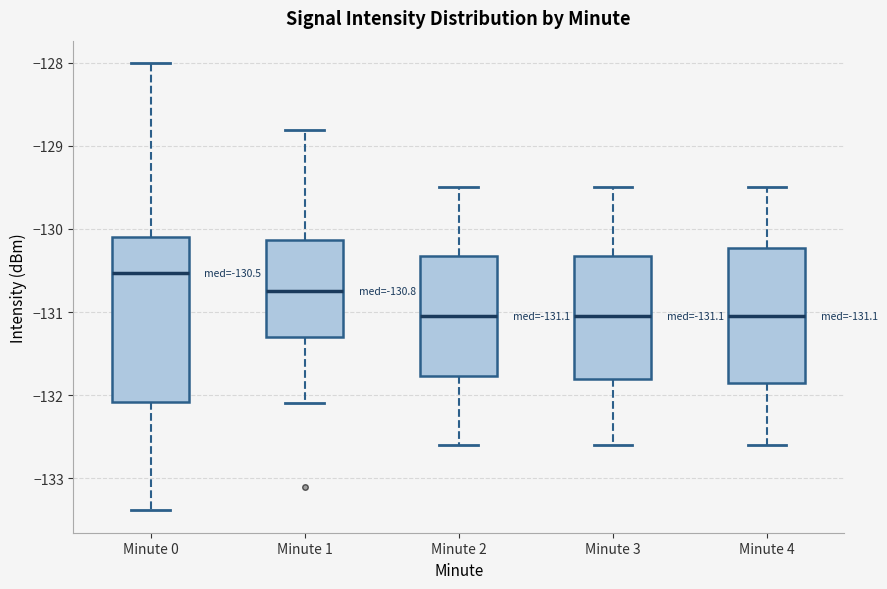

Comparing the boxes themselves (not the whiskers), which one is the tallest?

Minute 0